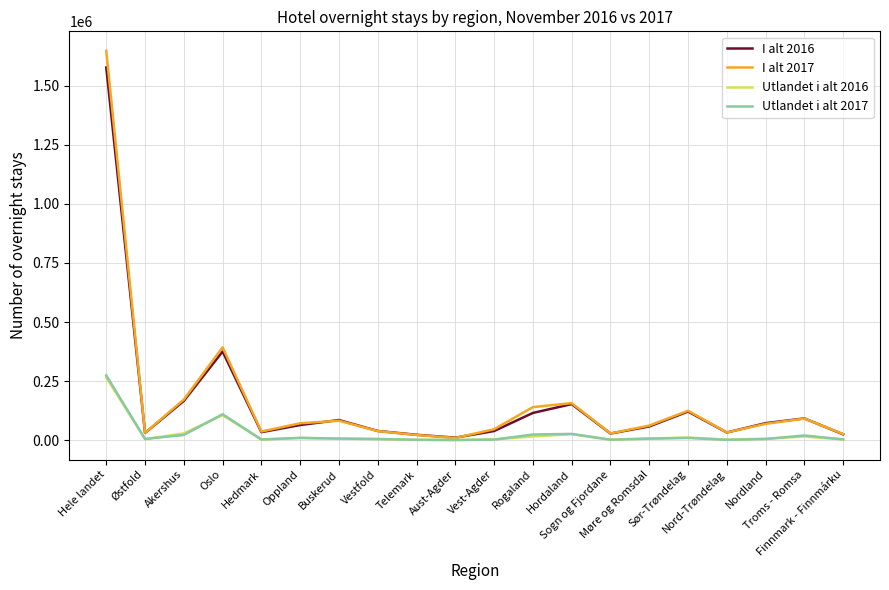

Is the value of Utlandet i alt 2017 at Oslo greater than the value of I alt 2017 at Hele landet?

No